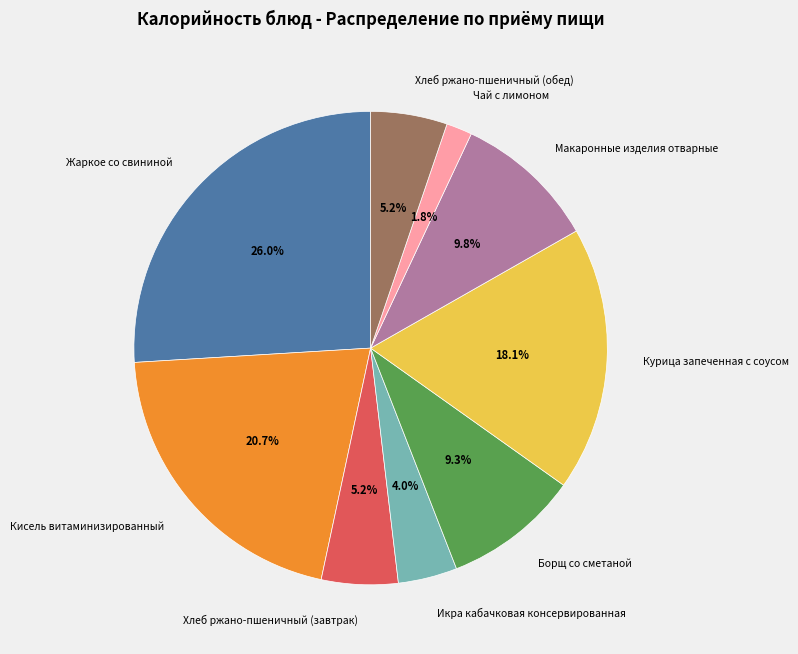

Which category has the smallest portion of the pie?

Чай с лимоном